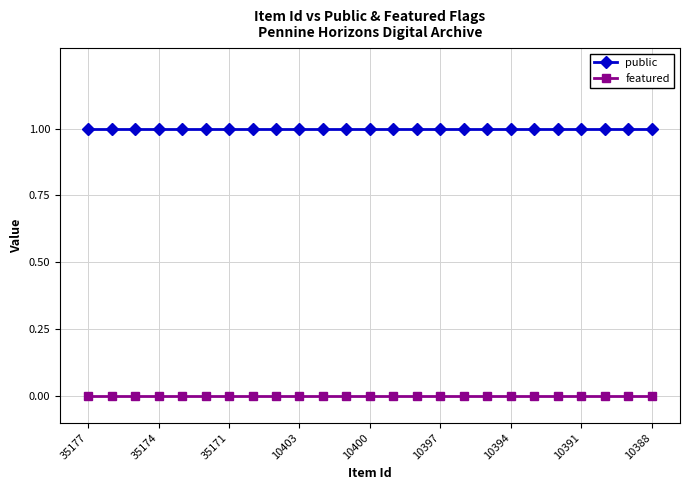

Rank the series by their average value, from lowest to highest.

featured, public